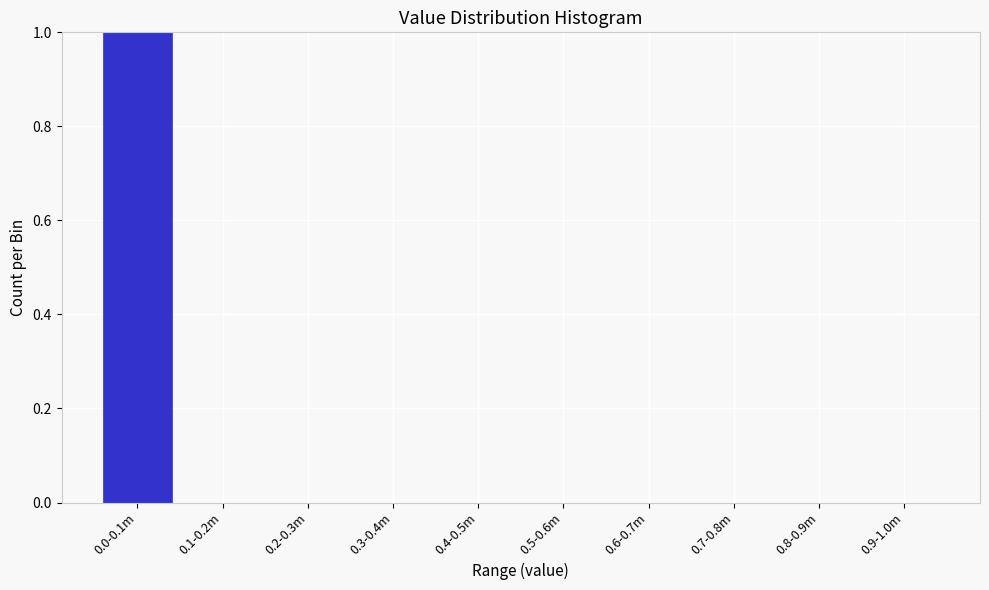

Reading right to left, extract all data points from this chart.

0.9-1.0m=0	0.8-0.9m=0	0.7-0.8m=0	0.6-0.7m=0	0.5-0.6m=0	0.4-0.5m=0	0.3-0.4m=0	0.2-0.3m=0	0.1-0.2m=0	0.0-0.1m=1